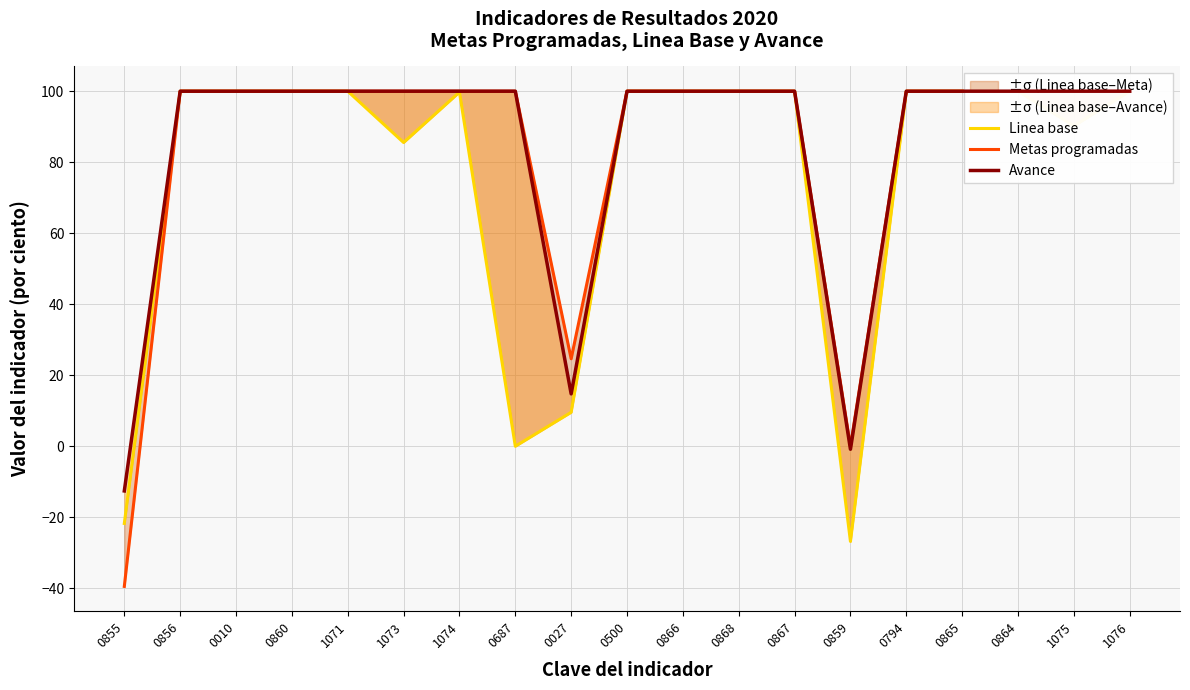

Does the chart display data point markers on the line(s)?

No